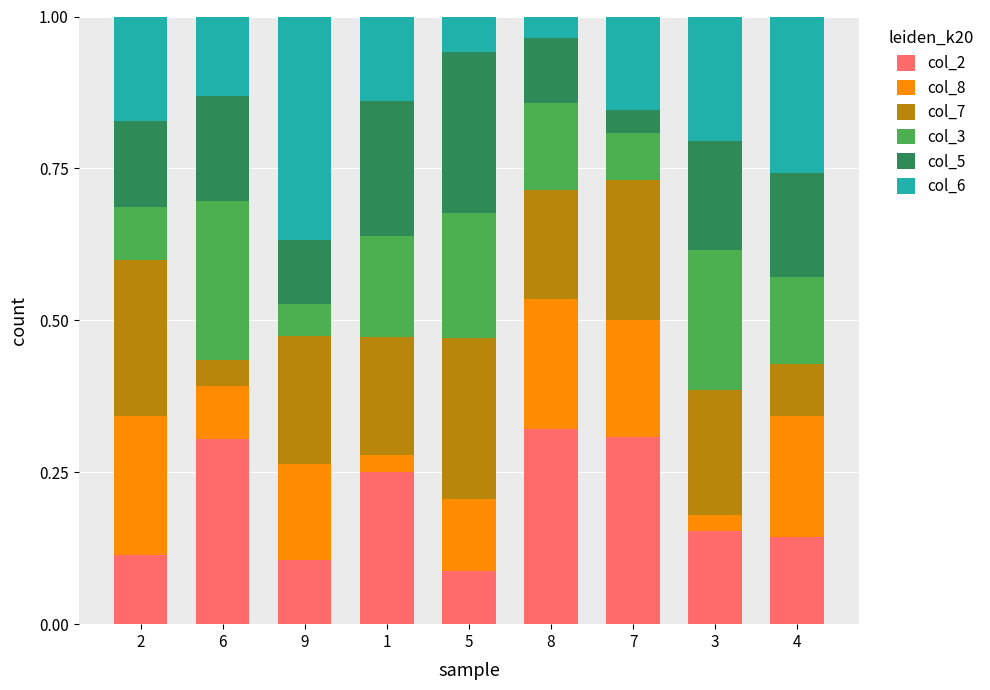

Is it true that col_2 equals 0.1 at 9?

True